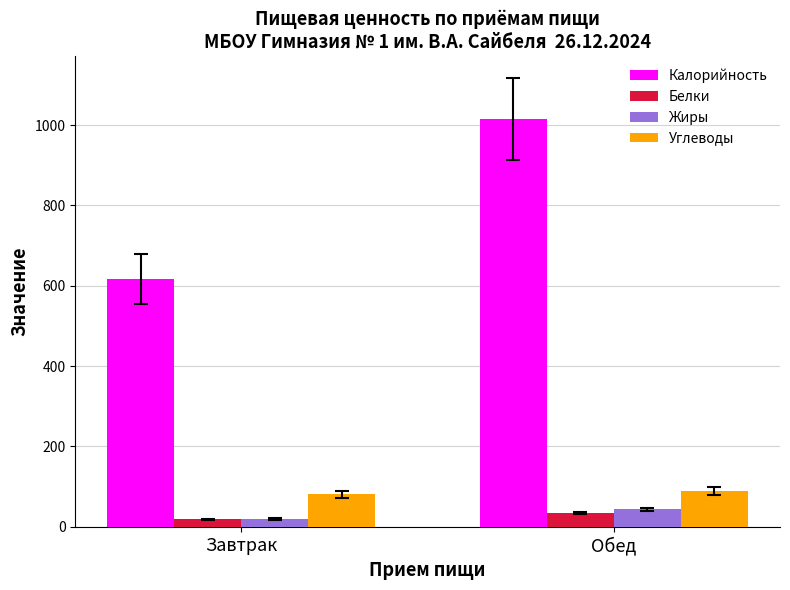

Reading right to left, extract all data points from this chart.

Калорийность: Обед=1015.5	Завтрак=617.5
Белки: Обед=34.2	Завтрак=18.4
Жиры: Обед=43.7	Завтрак=20.2
Углеводы: Обед=89.3	Завтрак=80.6